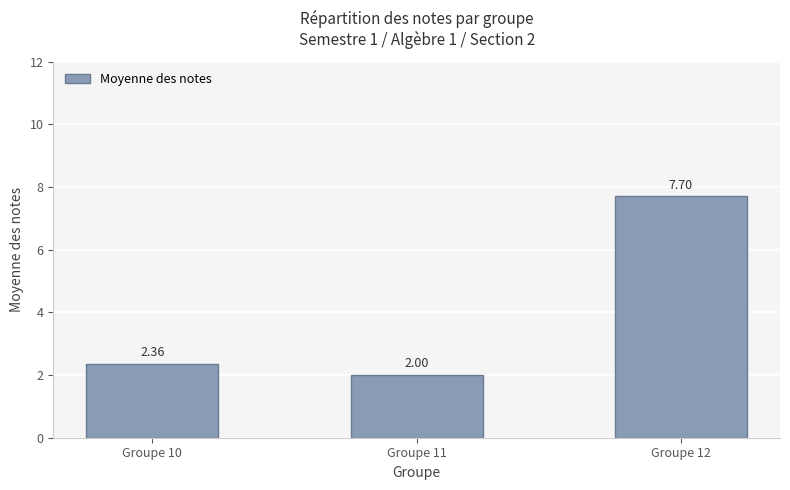

What is the change in value from Groupe 10 to Groupe 12?

+5.3